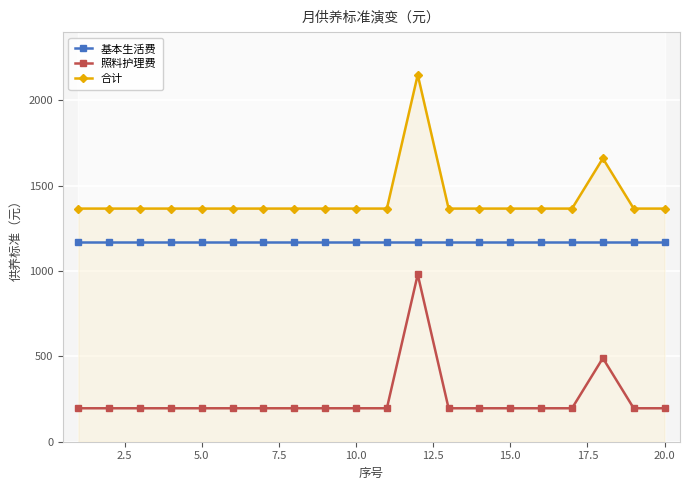

True or false: 照料护理费 and 合计 cross at least once.

False